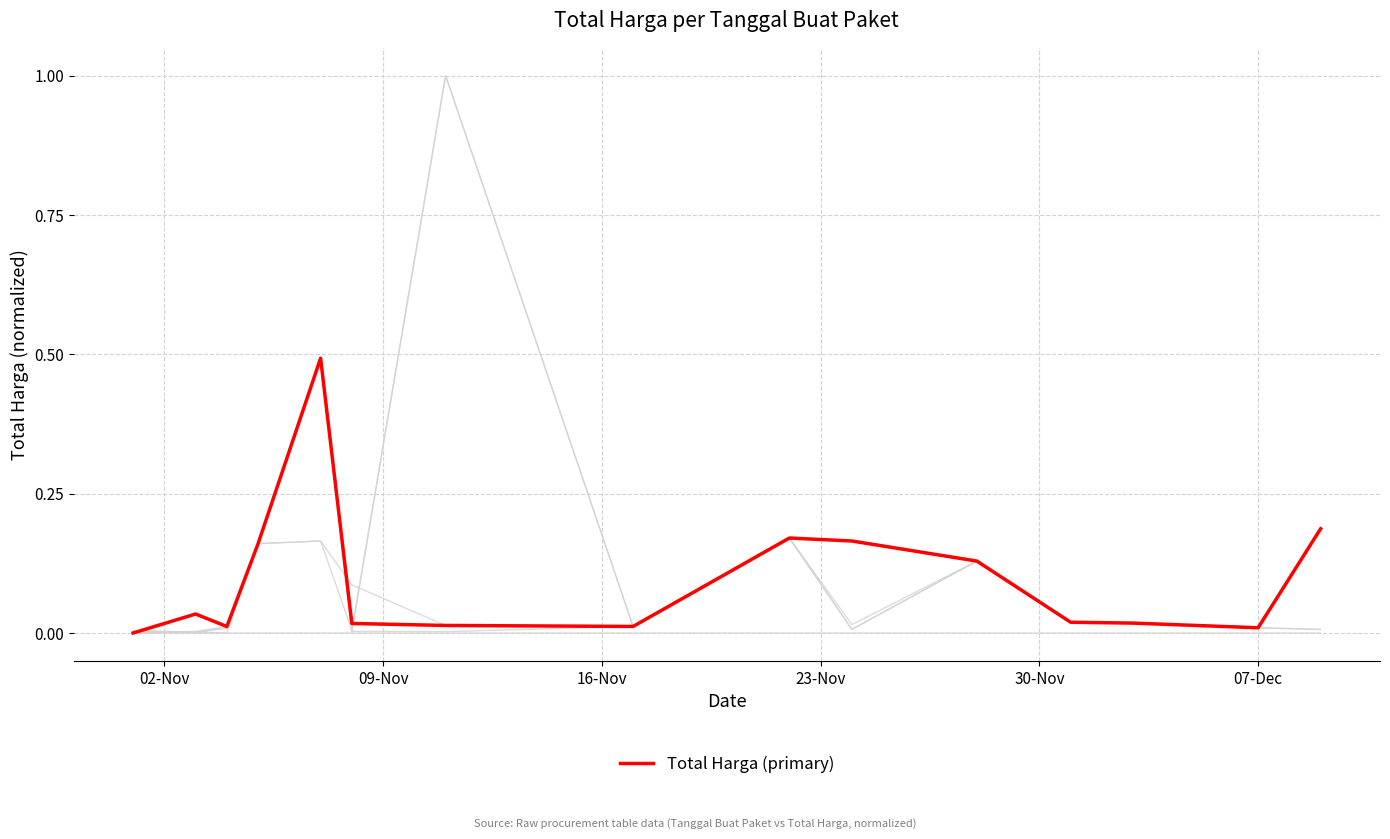

Is this an area chart (filled region under the line)?

No